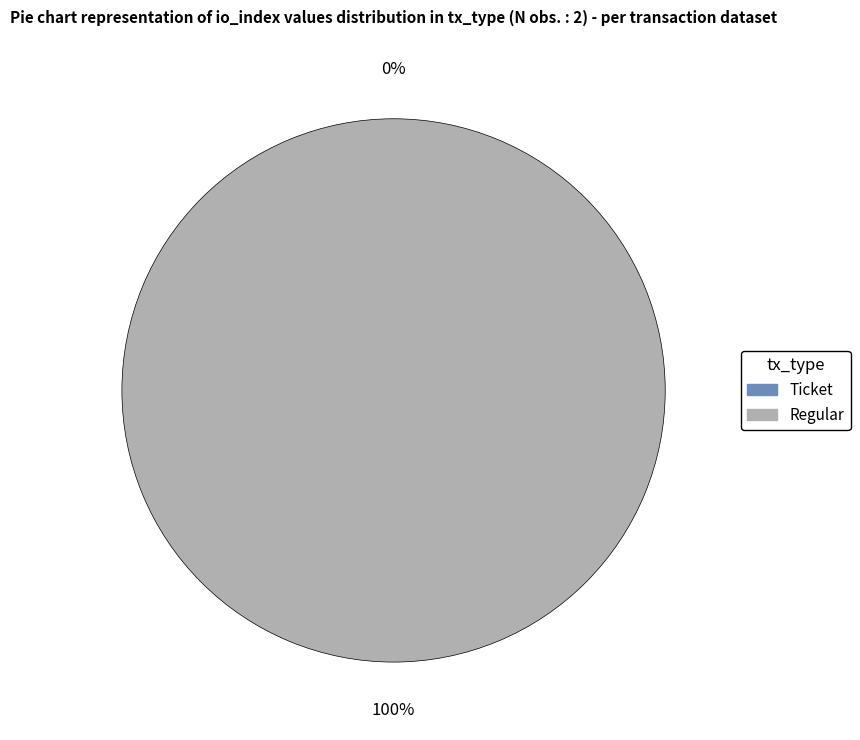

Is it true that Ticket is 0% of the pie?

True